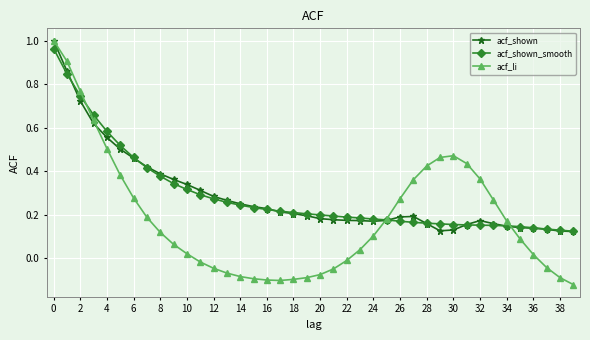

How many data points does each series have?

40